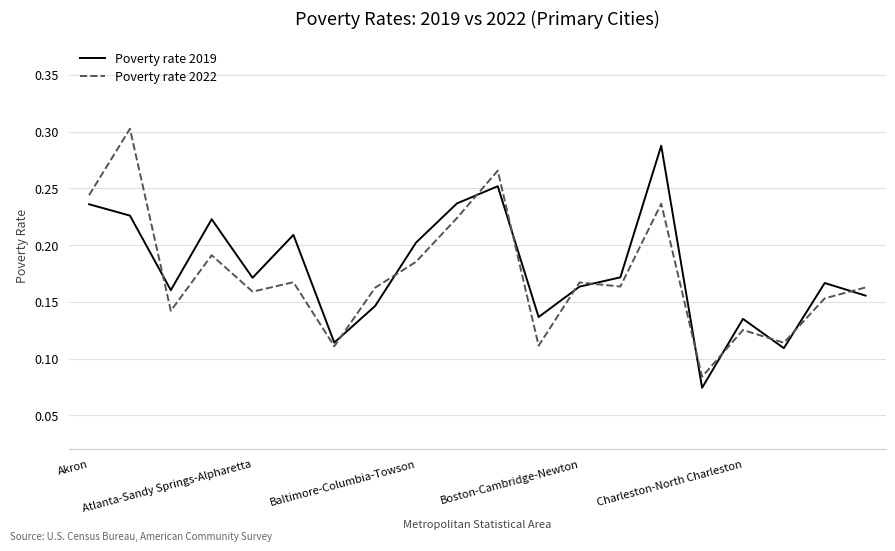

List the series in order of their peak value, lowest first.

Poverty rate 2019, Poverty rate 2022